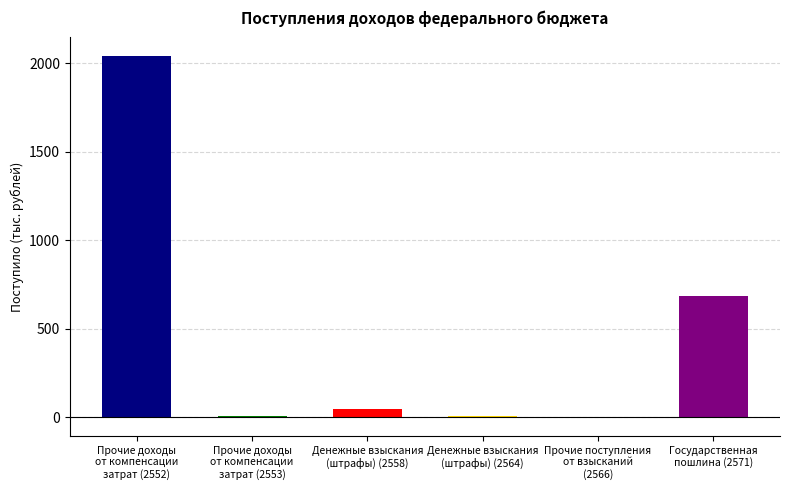

What is the difference between the maximum and minimum values?

2047